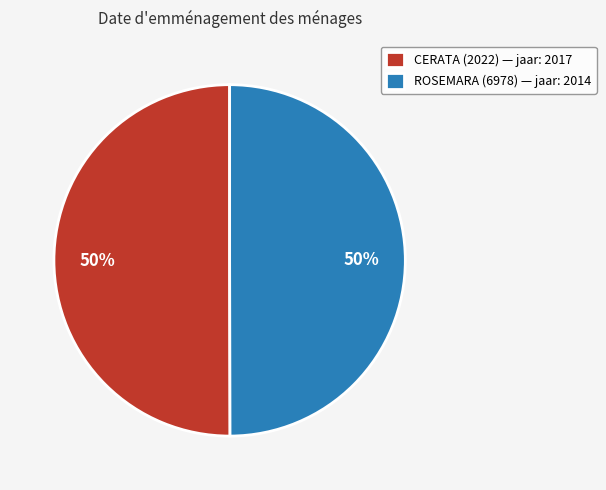

To the nearest percent, what is the average slice percentage?

50%